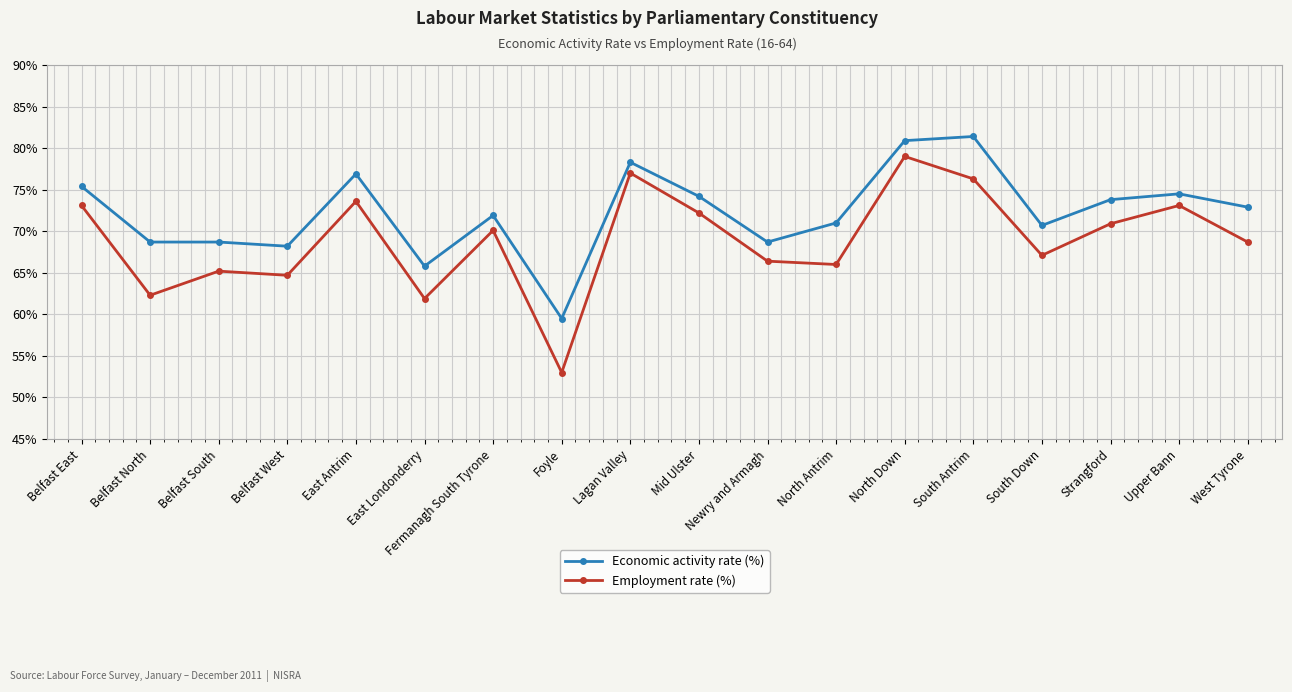

What is the spread (max minus min) of values at Belfast East?

2.3